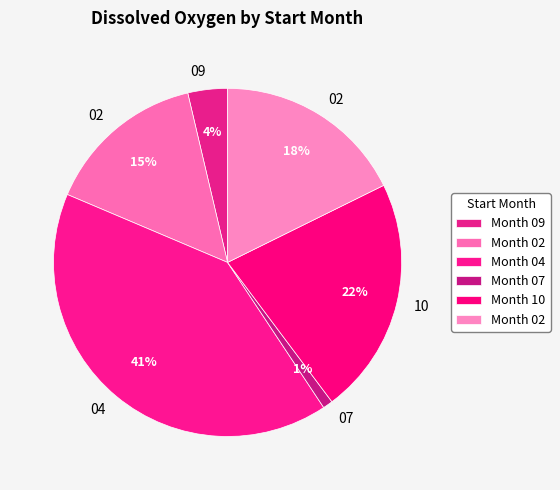

Rank the categories by value from lowest to highest.

07, 09, 02, 02, 10, 04